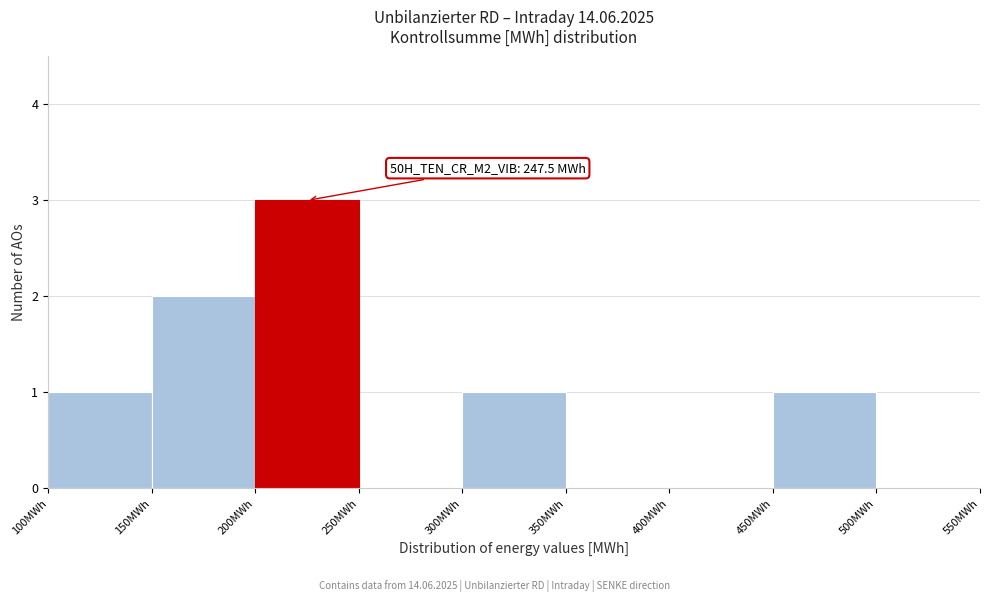

Over which range of the x-axis is the bar tallest?

200 to 250